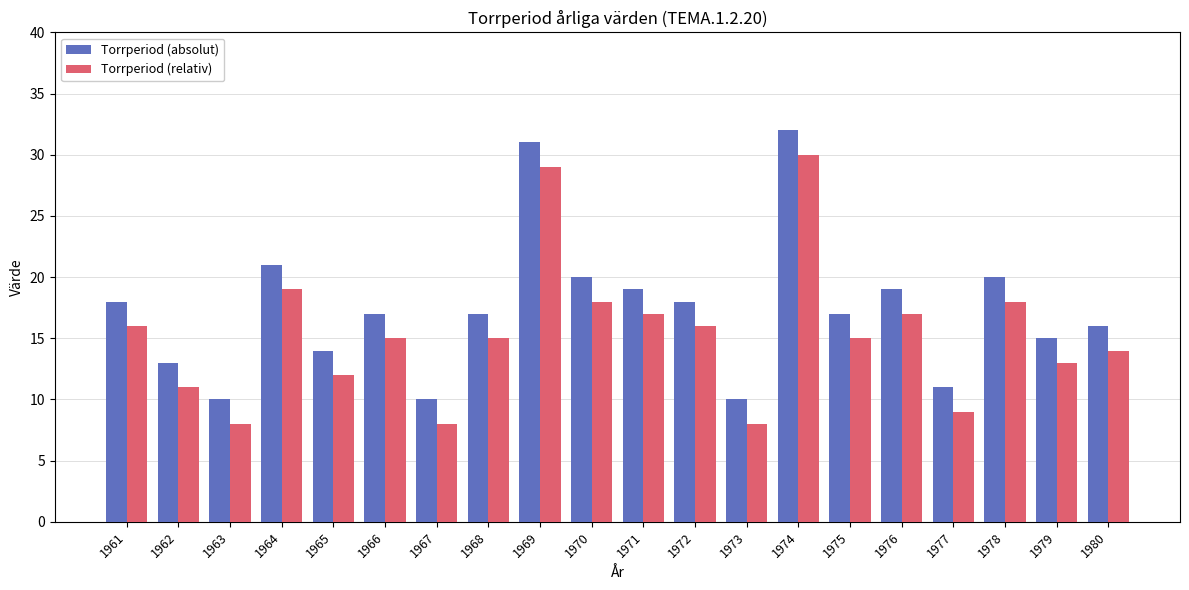

What is the value of the Torrperiod (relativ) bar at the 19th from the left?

13